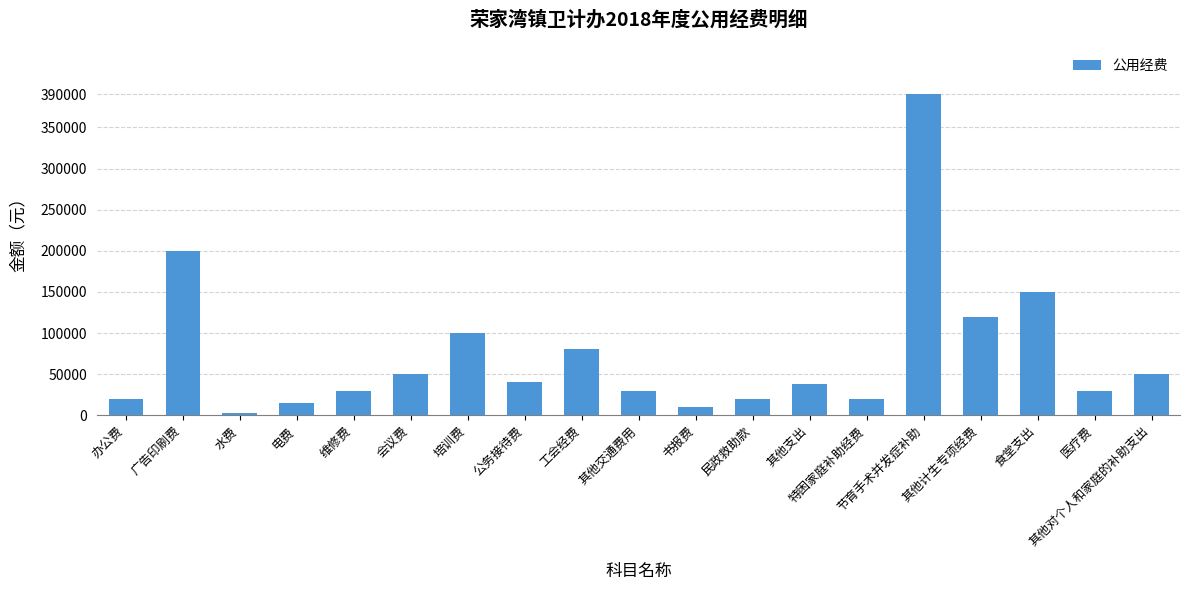

How many values are below 37462?

9